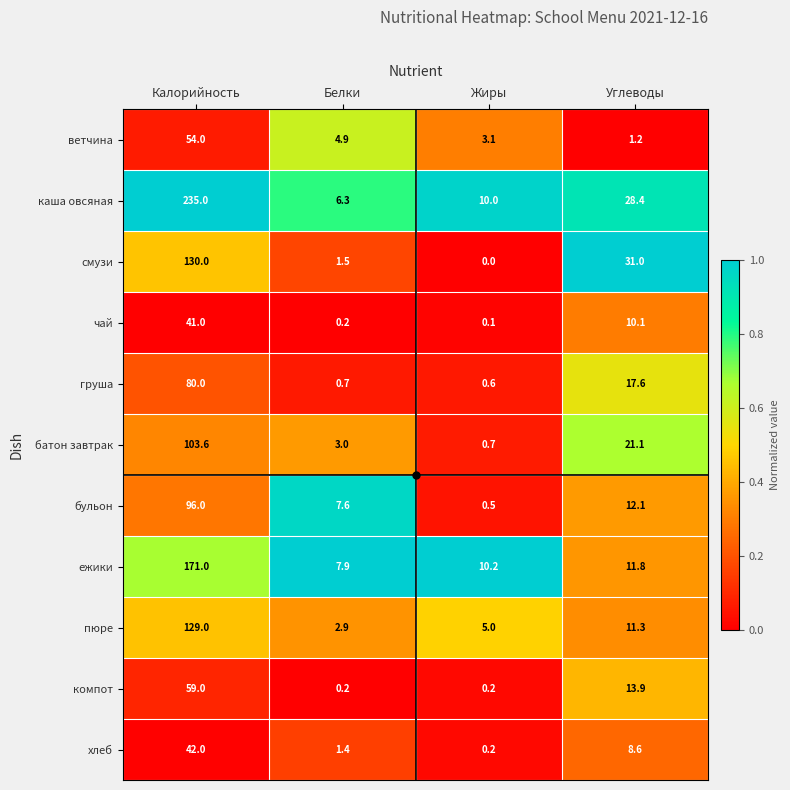

The чай series shows 57.6 at Калорийность. True or false?

False